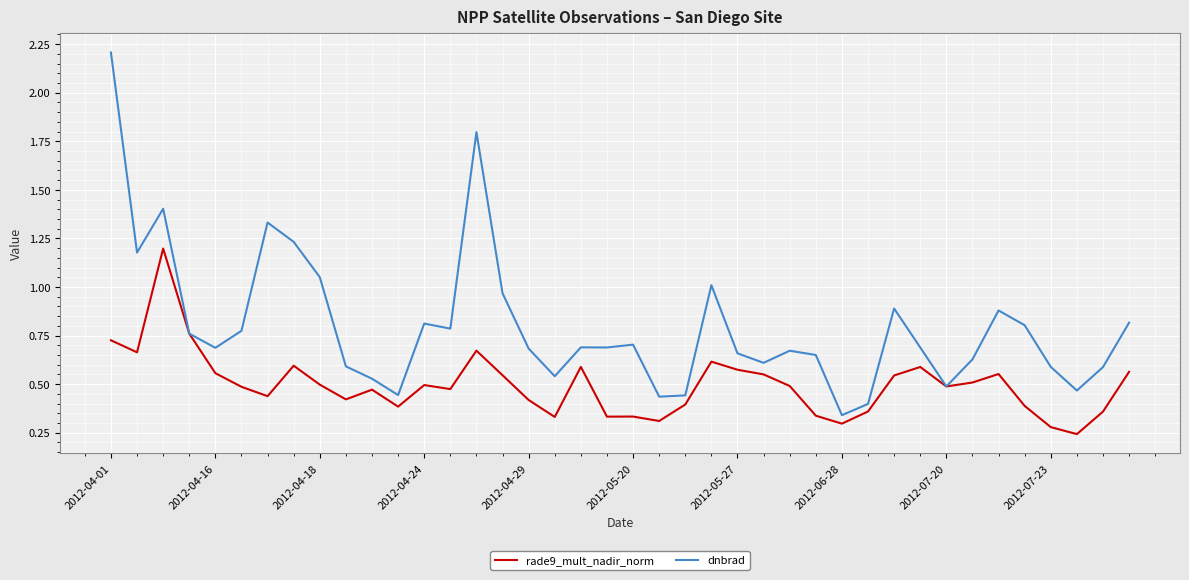

What is the maximum value shown in the chart?

2.2